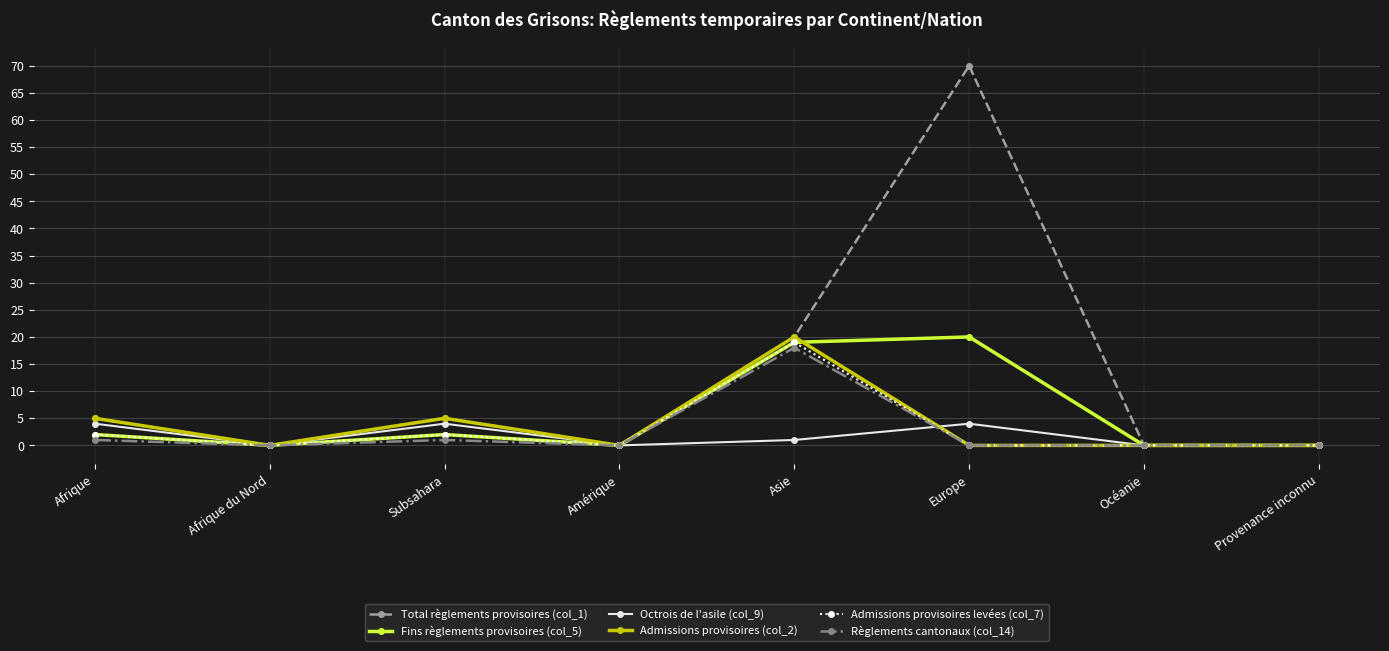

Is this an area chart (filled region under the line)?

No